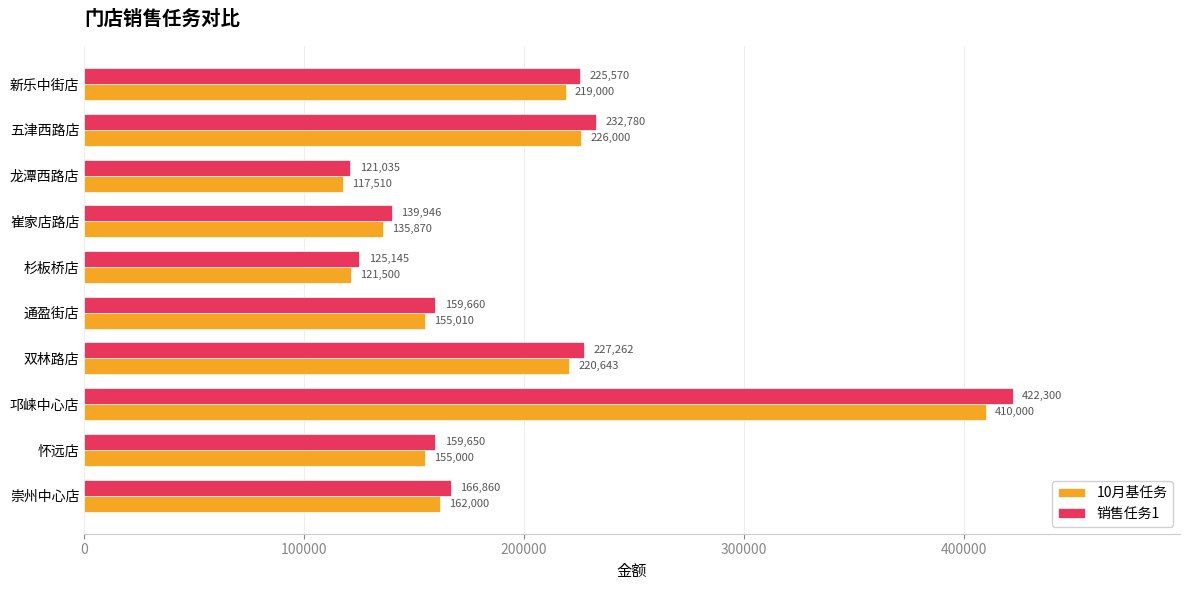

Is it true that 销售任务1 equals 232780.0 at 五津西路店?

True